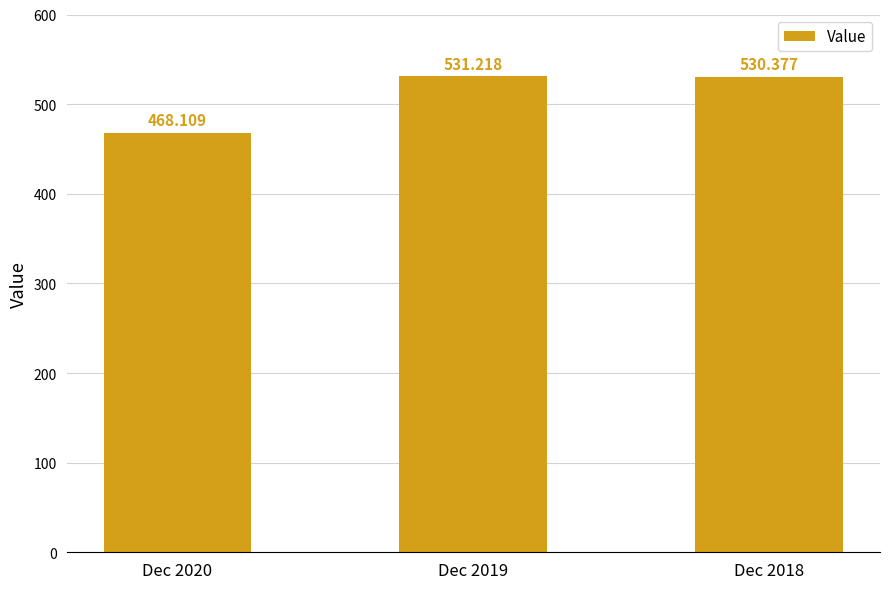

What is the value of the 3rd bar from the left?

530.4